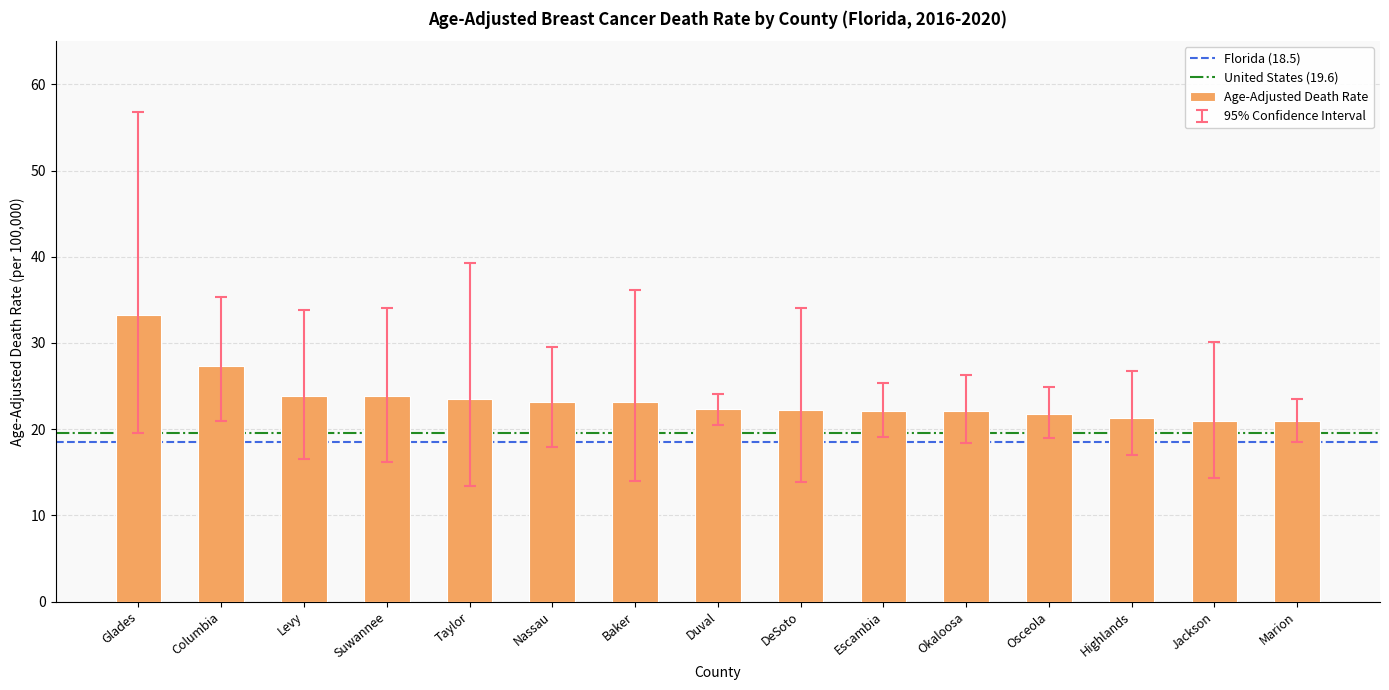

How many bars are there in total?

15